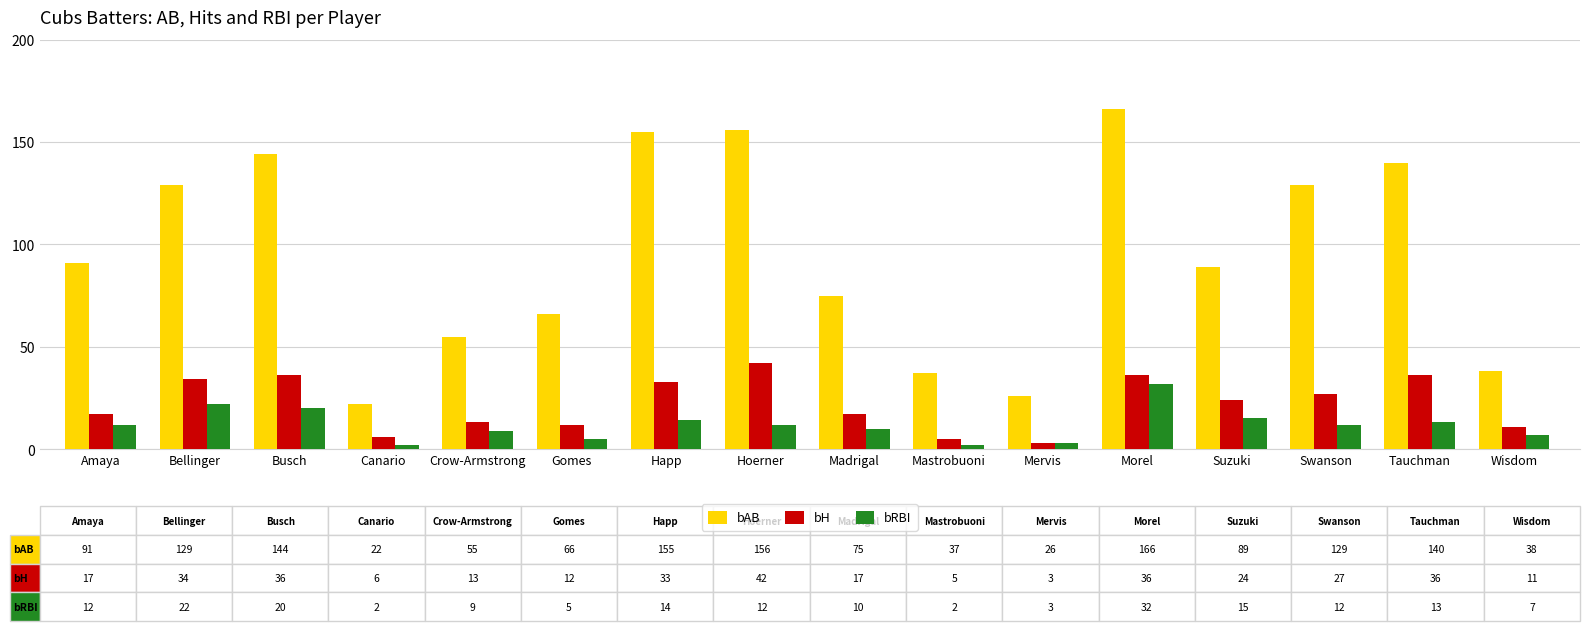

True or false: bH has a value of 5 at Gomes.

False